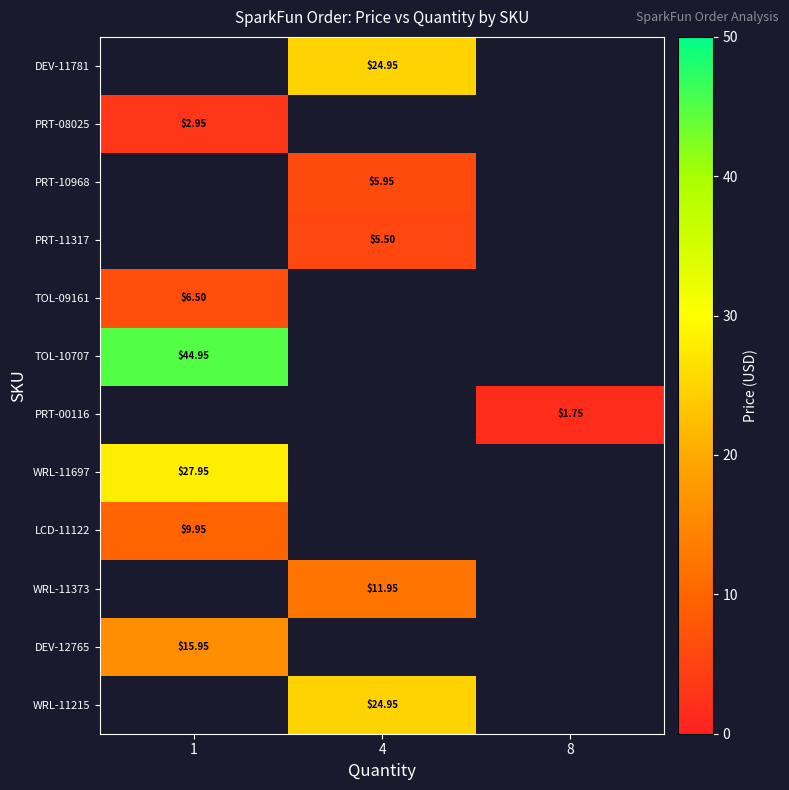

Which has a higher value, 1 or 4?

4